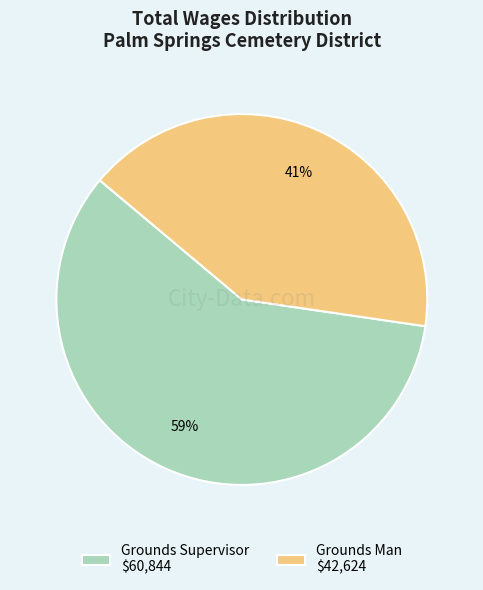

To the nearest percent, what percentage of the pie is Grounds Supervisor?

59%